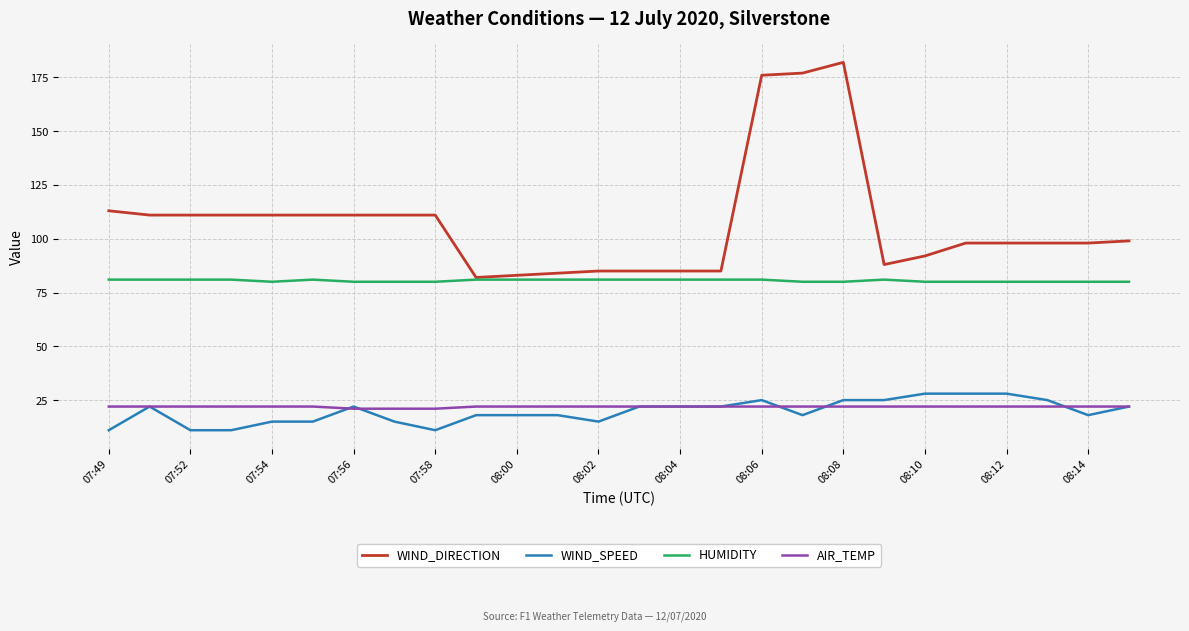

Which series has the widest spread of values?

WIND_DIRECTION